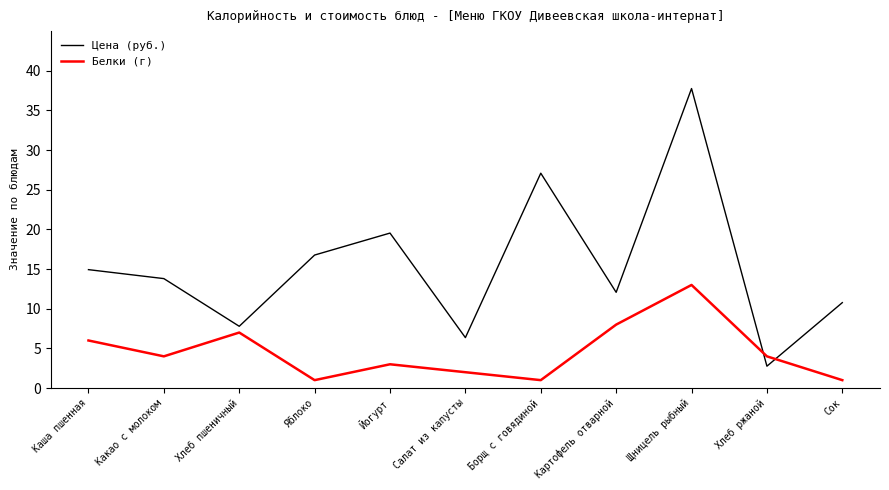

Which series has the largest total across all categories?

Цена (руб.)